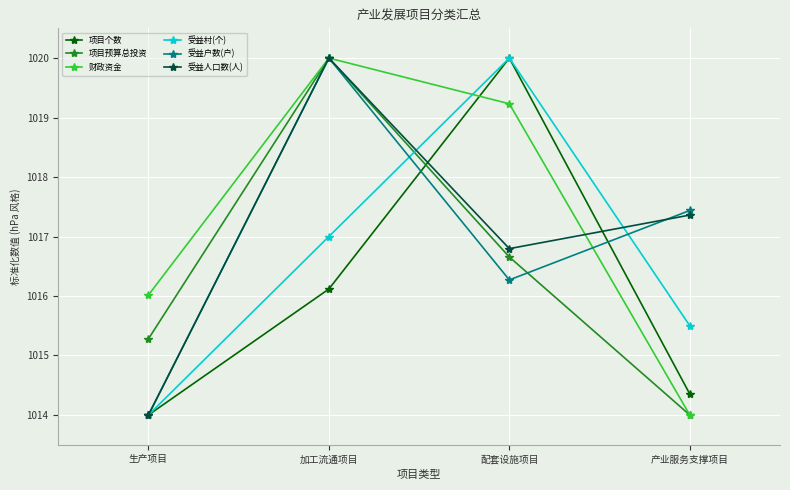

Is the value of 受益村(个) at 生产项目 greater than the value of 项目个数 at 配套设施项目?

No